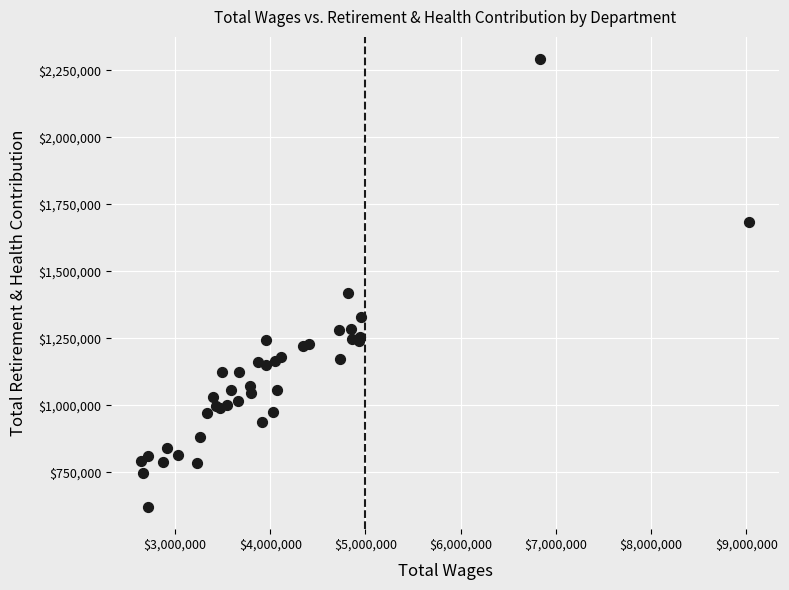

What Y value in the scatter plot is closest to 1455976?

1419769